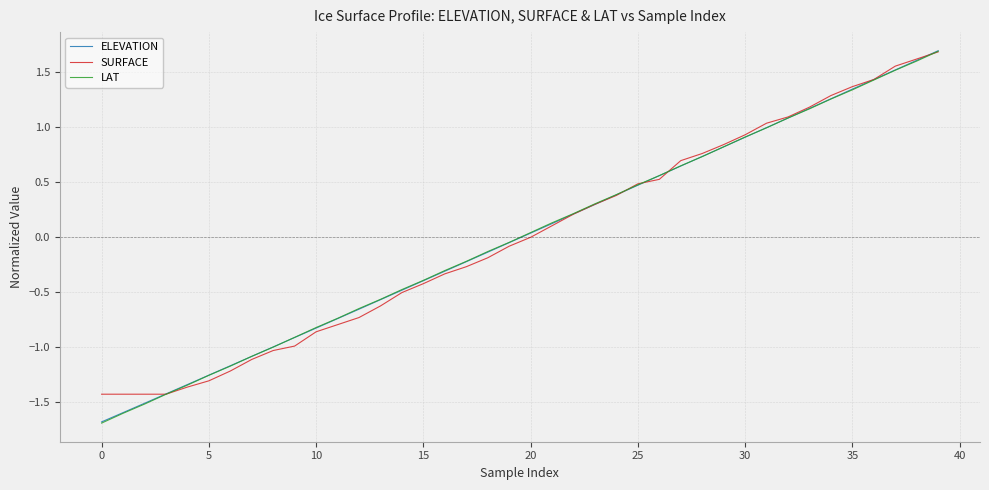

What is the lowest value of the LAT series?

-1.7